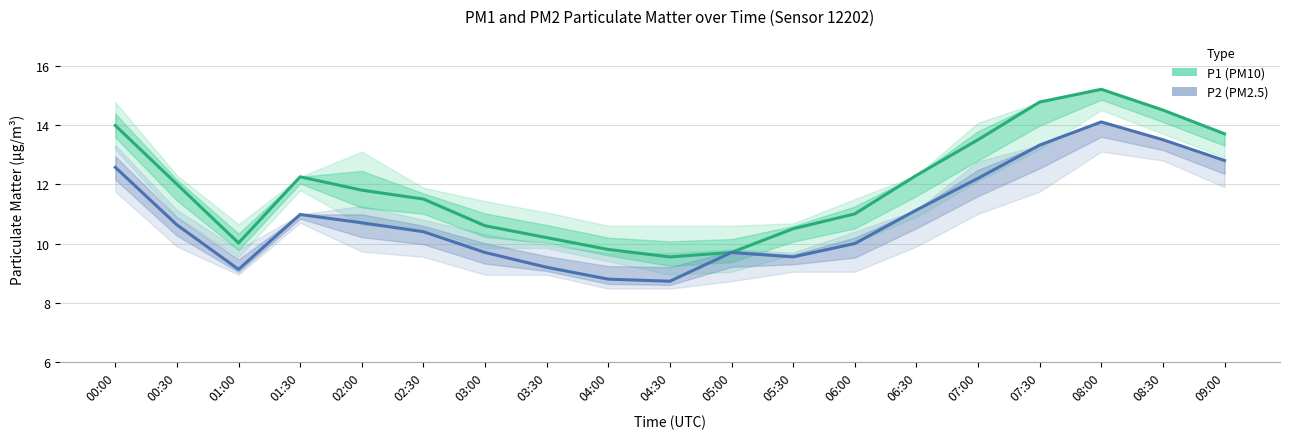

What is the value of the P1 (PM10) point at the 7th from the left?

10.6